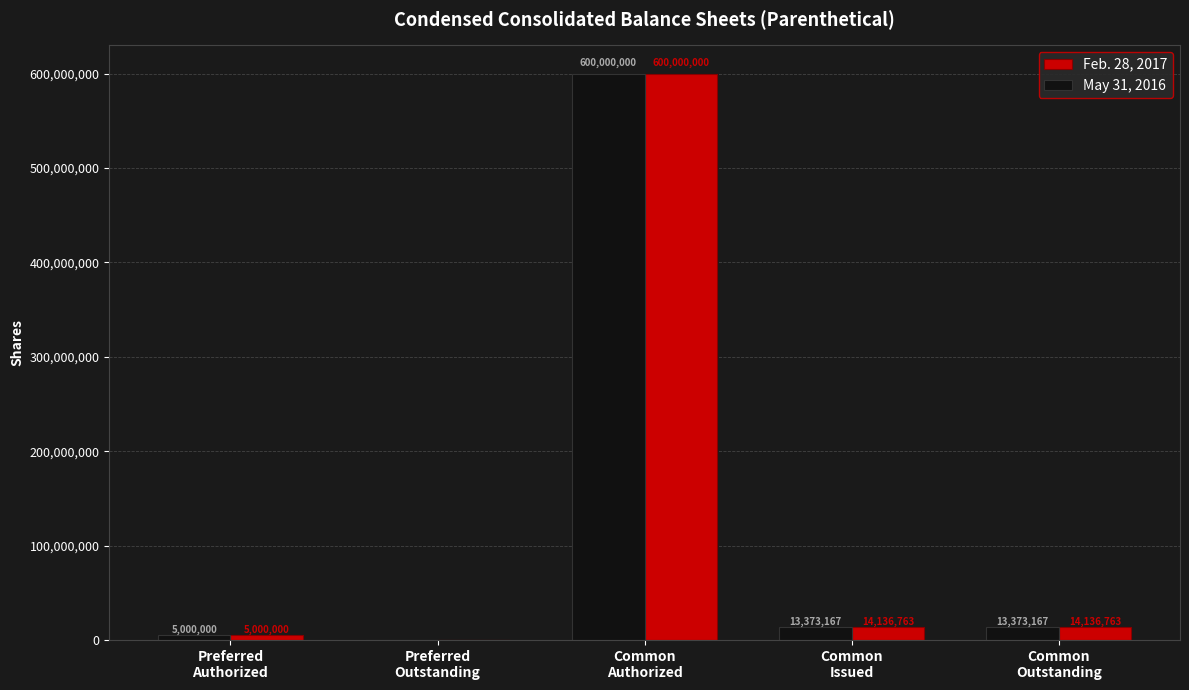

What is the sum of all Feb. 28, 2017 values?

633273526